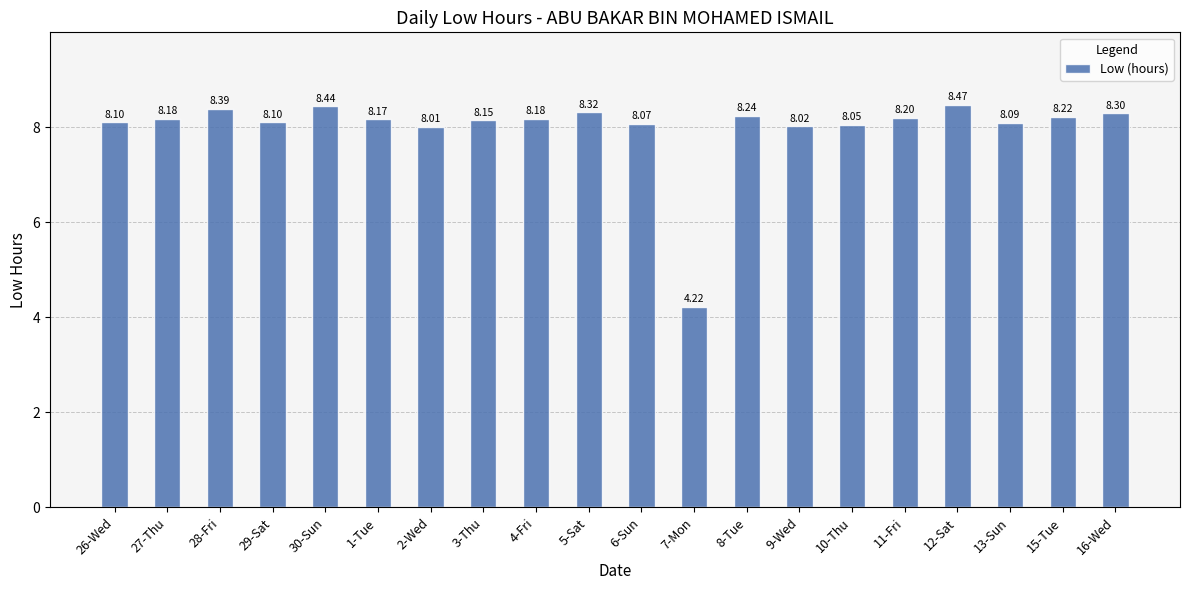

What position from the right is 28-Fri?

18